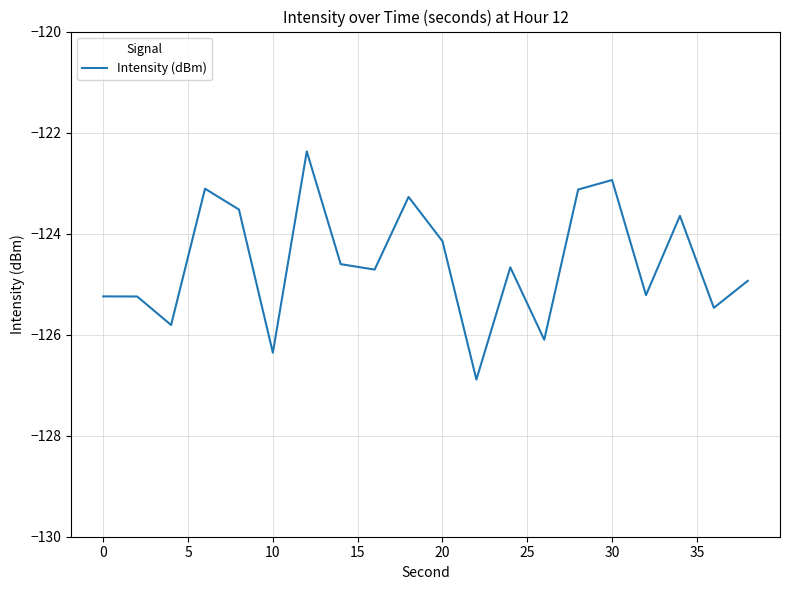

Reading left to right, transcribe all the data shown in this chart.

-125.2	-125.2	-125.8	-123.1	-123.5	-126.4	-122.4	-124.6	-124.7	-123.3	-124.2	-126.9	-124.7	-126.1	-123.1	-122.9	-125.2	-123.6	-125.5	-124.9